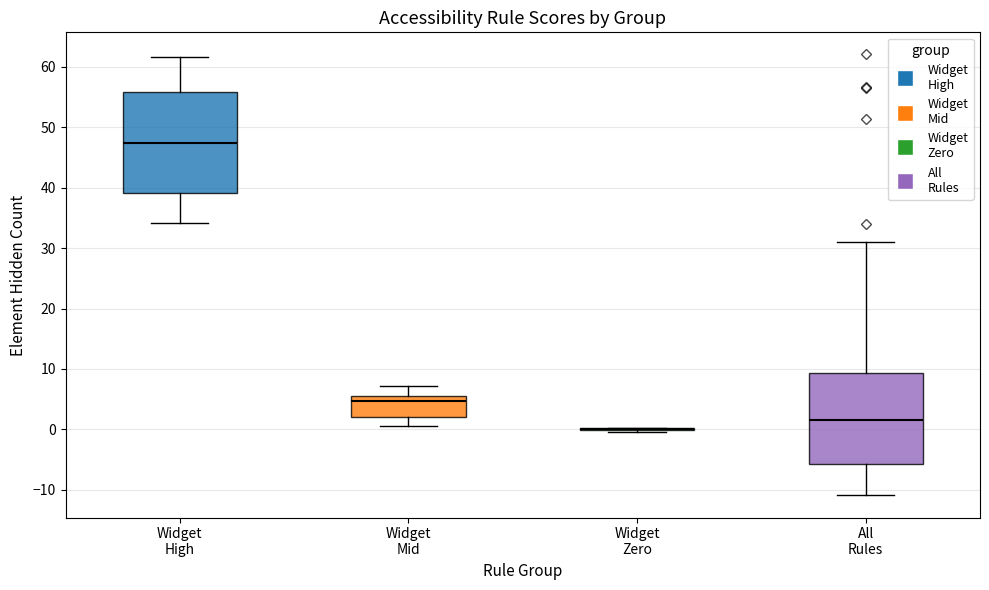

Comparing the boxes themselves (not the whiskers), which one is the tallest?

Widget High